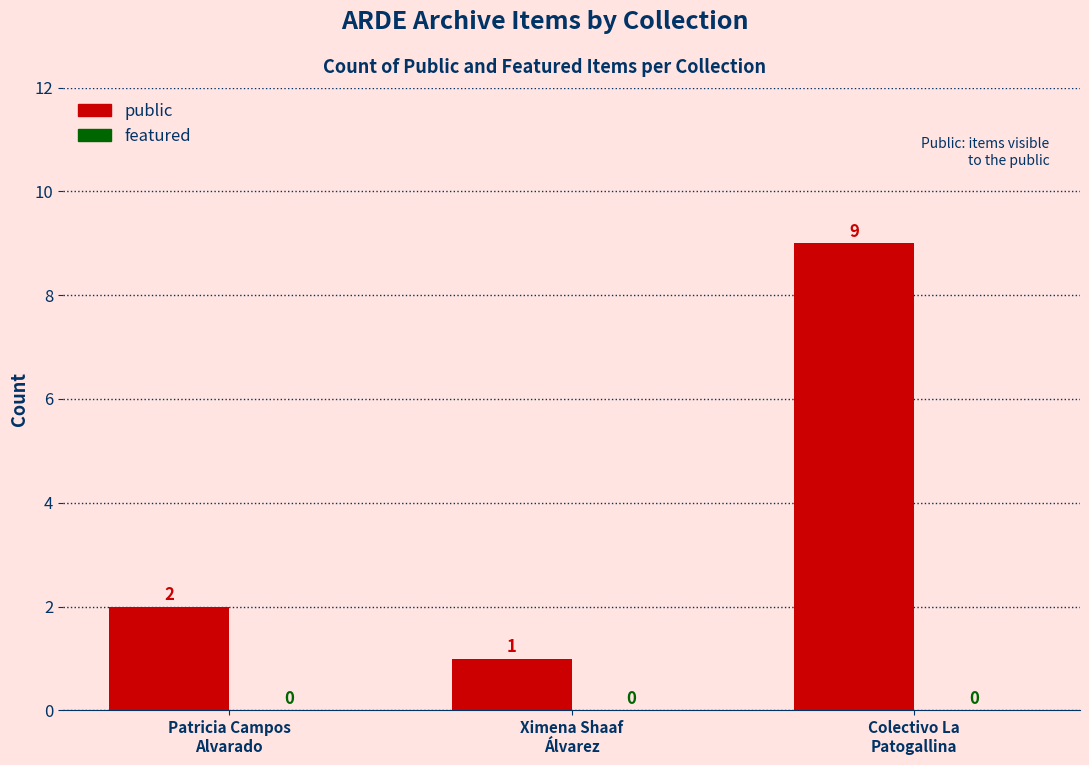

What position from the right is Patricia Campos
Alvarado?

3